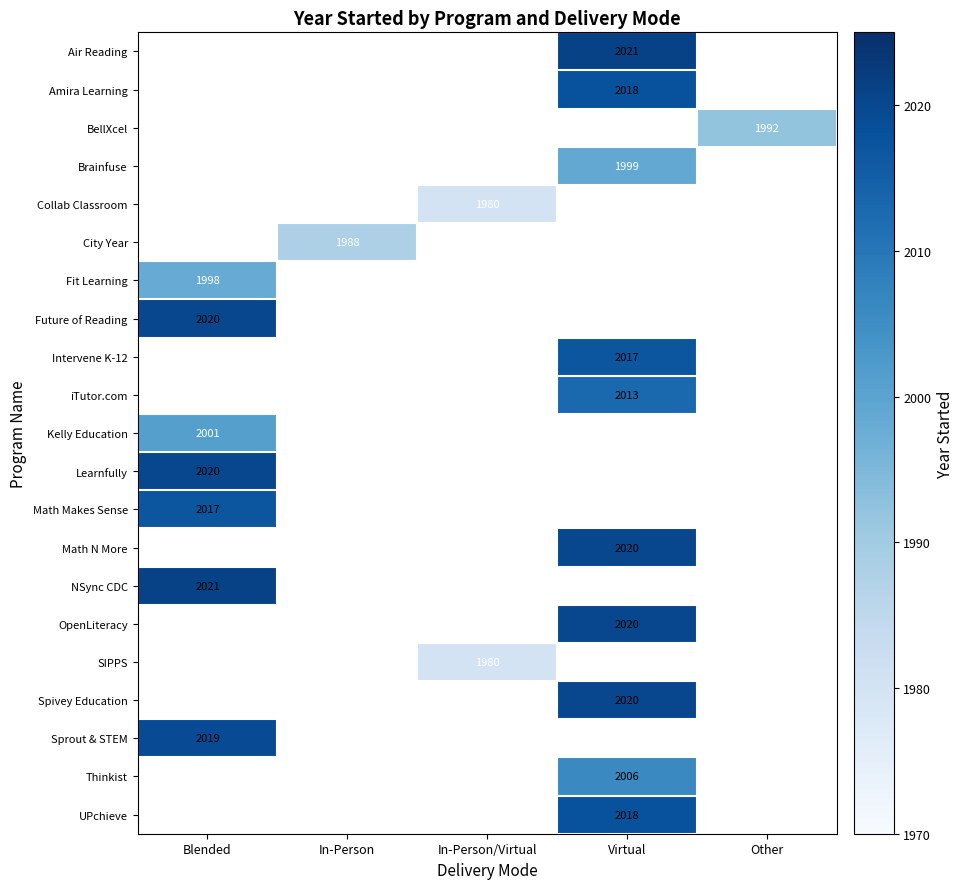

Is it true that City Year equals 1988 at In-Person?

True